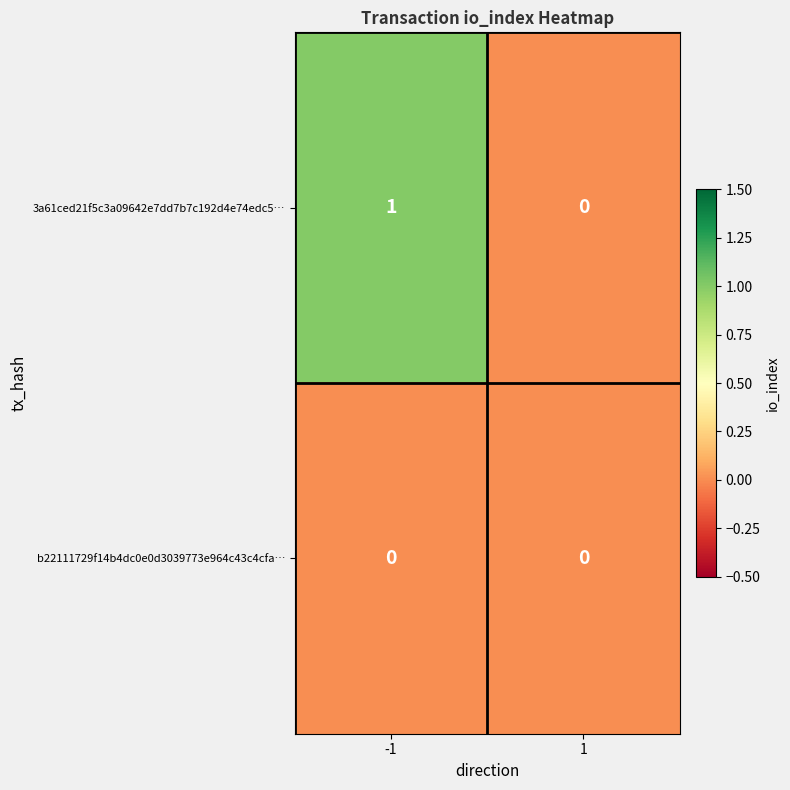

Which series has the largest total across all categories?

3a61ced21f5c3a09642e7dd7b7c192d4e74edc5…